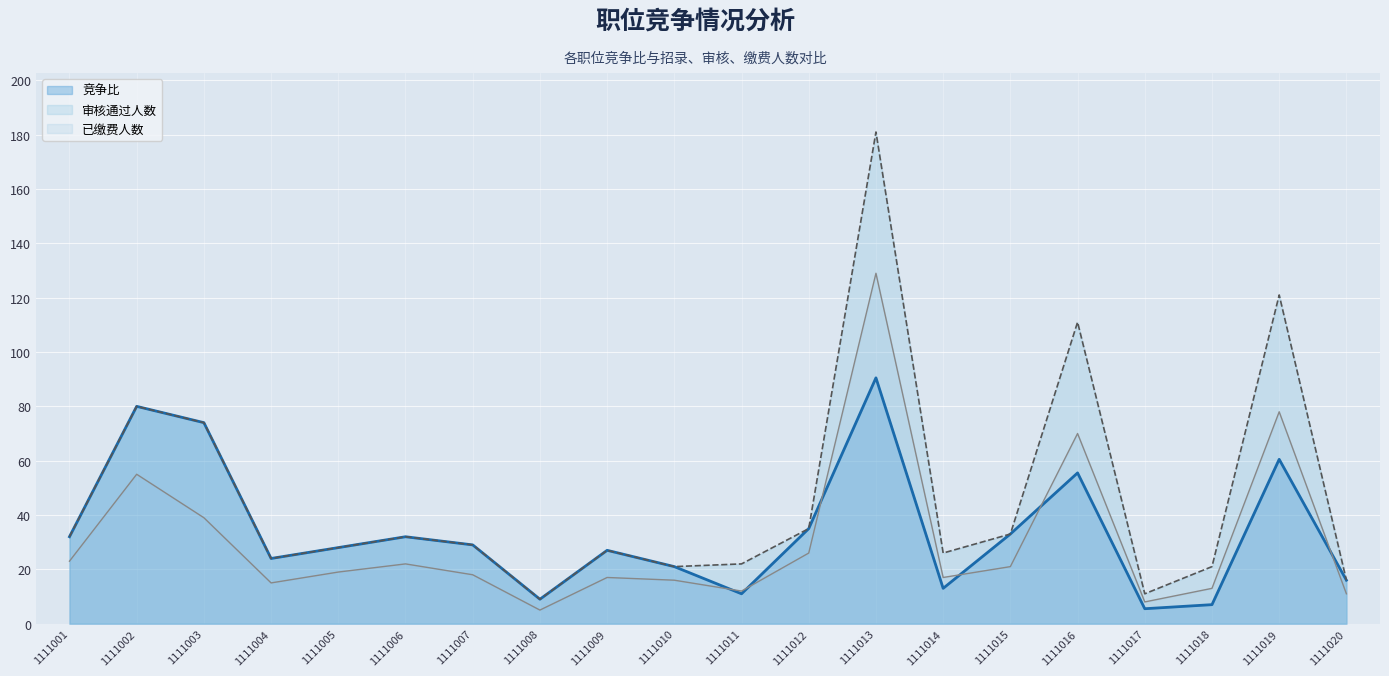

Reading left to right, transcribe all the data shown in this chart.

竞争比: 1111001=32.0	1111002=80.0	1111003=74.0	1111004=24.0	1111005=28.0	1111006=32.0	1111007=29.0	1111008=9.0	1111009=27.0	1111010=21.0	1111011=11.0	1111012=35.0	1111013=90.5	1111014=13.0	1111015=33.0	1111016=55.5	1111017=5.5	1111018=7.0	1111019=60.5	1111020=16.0
审核通过人数: 1111001=32.0	1111002=80.0	1111003=74.0	1111004=24.0	1111005=28.0	1111006=32.0	1111007=29.0	1111008=9.0	1111009=27.0	1111010=21.0	1111011=22.0	1111012=35.0	1111013=181.0	1111014=26.0	1111015=33.0	1111016=111.0	1111017=11.0	1111018=21.0	1111019=121.0	1111020=16.0
已缴费人数: 1111001=23.0	1111002=55.0	1111003=39.0	1111004=15.0	1111005=19.0	1111006=22.0	1111007=18.0	1111008=5.0	1111009=17.0	1111010=16.0	1111011=12.0	1111012=26.0	1111013=129.0	1111014=17.0	1111015=21.0	1111016=70.0	1111017=8.0	1111018=13.0	1111019=78.0	1111020=11.0